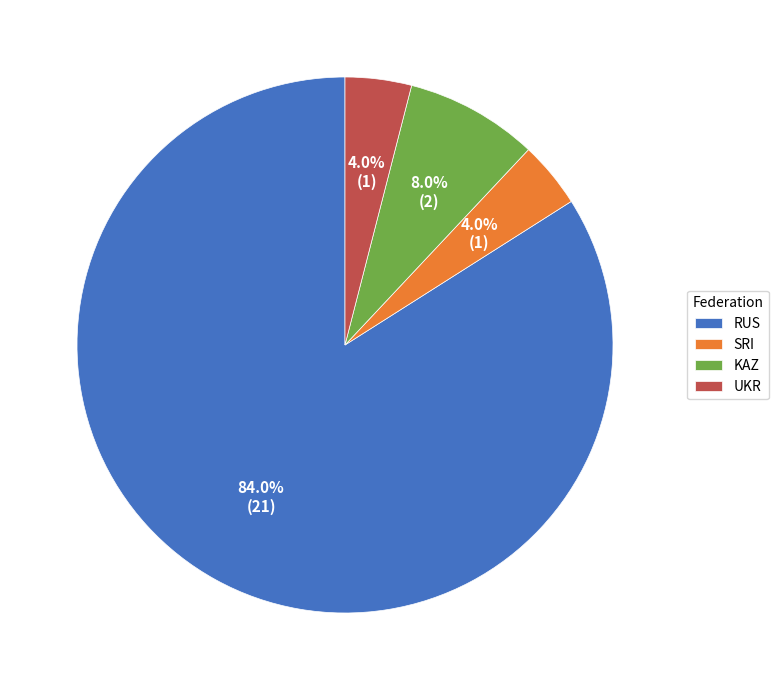

To the nearest percent, what is the combined percentage of RUS and KAZ?

92%